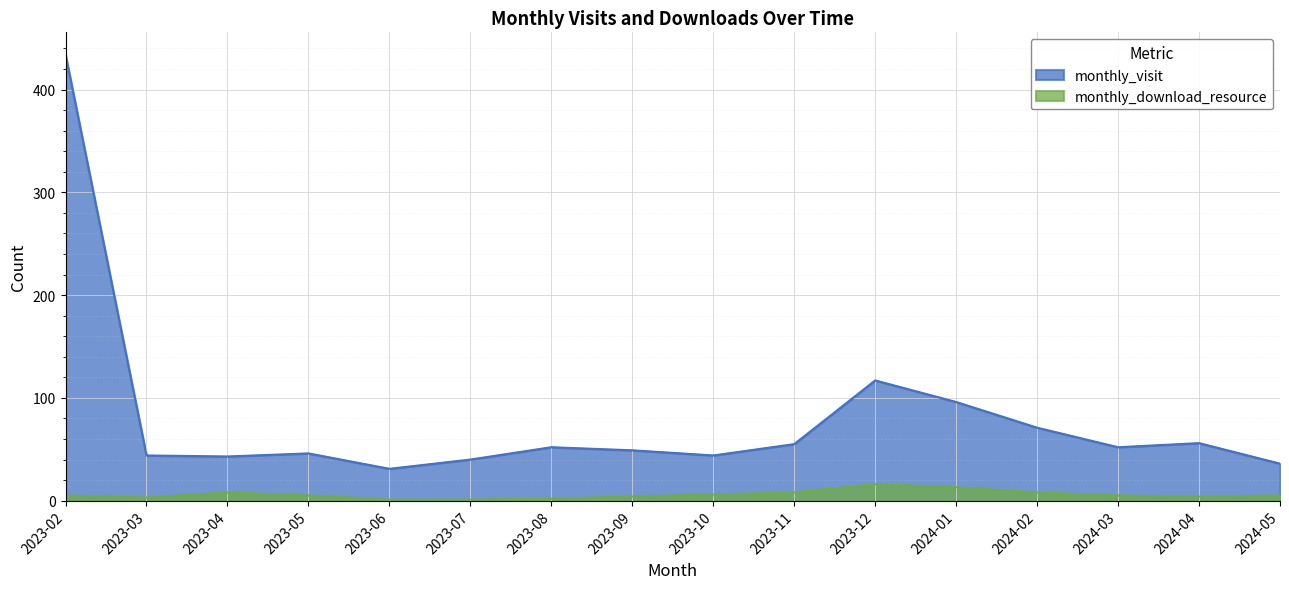

What is the total value across all series at 2024-01?

109